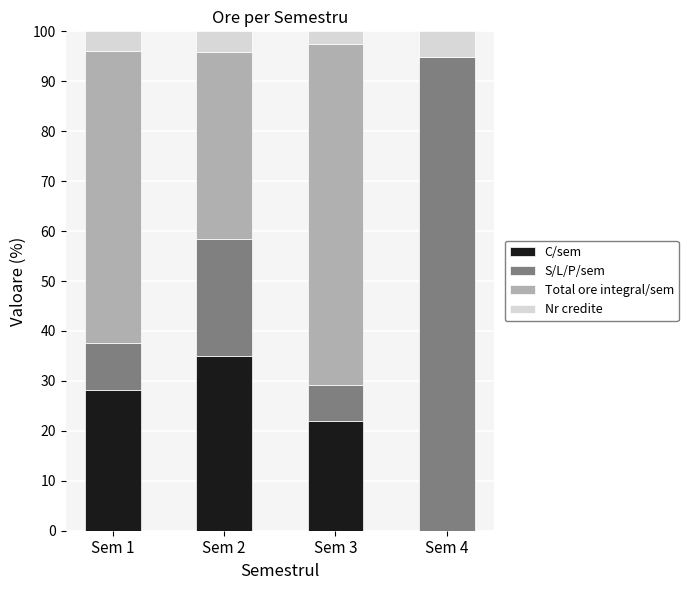

What is the sum of all C/sem values?

85.1